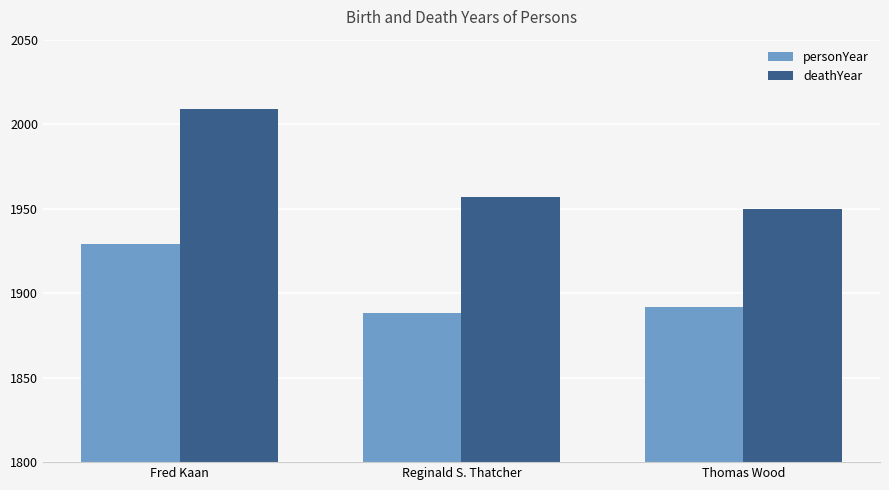

Which series has the largest total across all categories?

deathYear